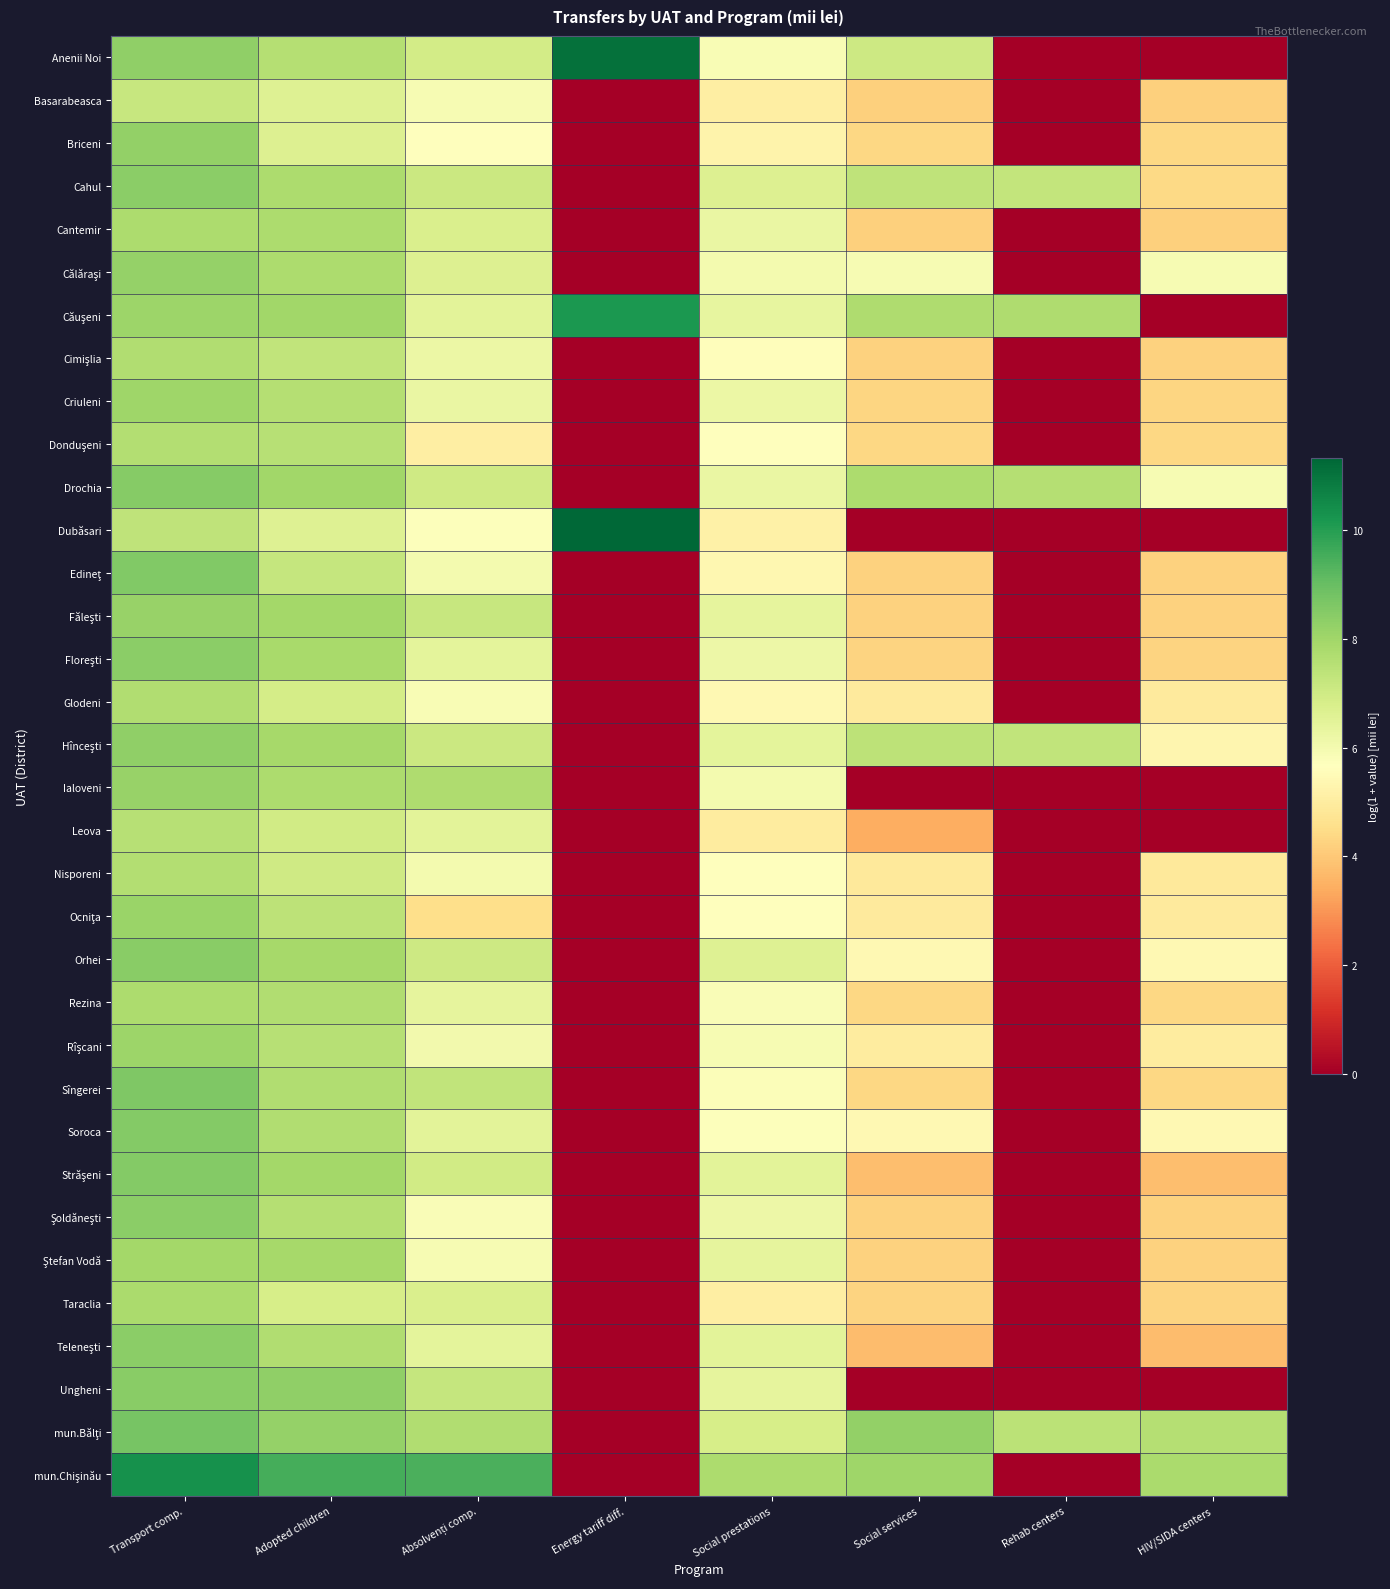

At Social services, list the series in order from smallest to largest.

Dubăsari, Ialoveni, Ungheni, Leova, Teleneşti, Străşeni, Basarabeasca, Cantemir, Făleşti, Cimişlia, Edineţ, Şoldăneşti, Ştefan Vodă, Taraclia, Floreşti, Criuleni, Rezina, Briceni, Donduşeni, Sîngerei, Nisporeni, Glodeni, Ocniţa, Rîşcani, Orhei, Soroca, Călăraşi, Anenii Noi, Cahul, Hînceşti, Căuşeni, Drochia, mun.Chişinău, mun.Bălţi